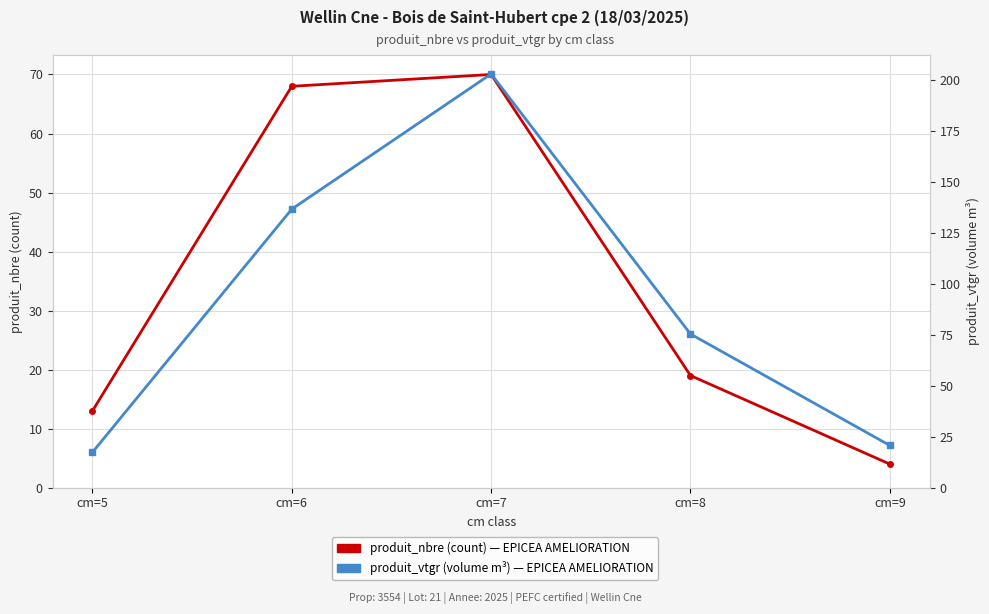

Count the number of categories in the chart.

5